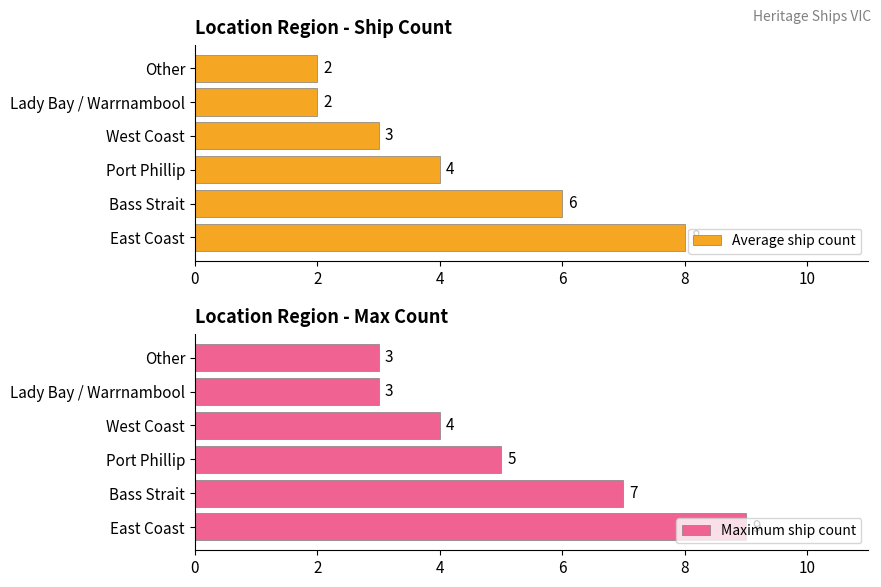

How many data points in Maximum ship count are above 5?

2